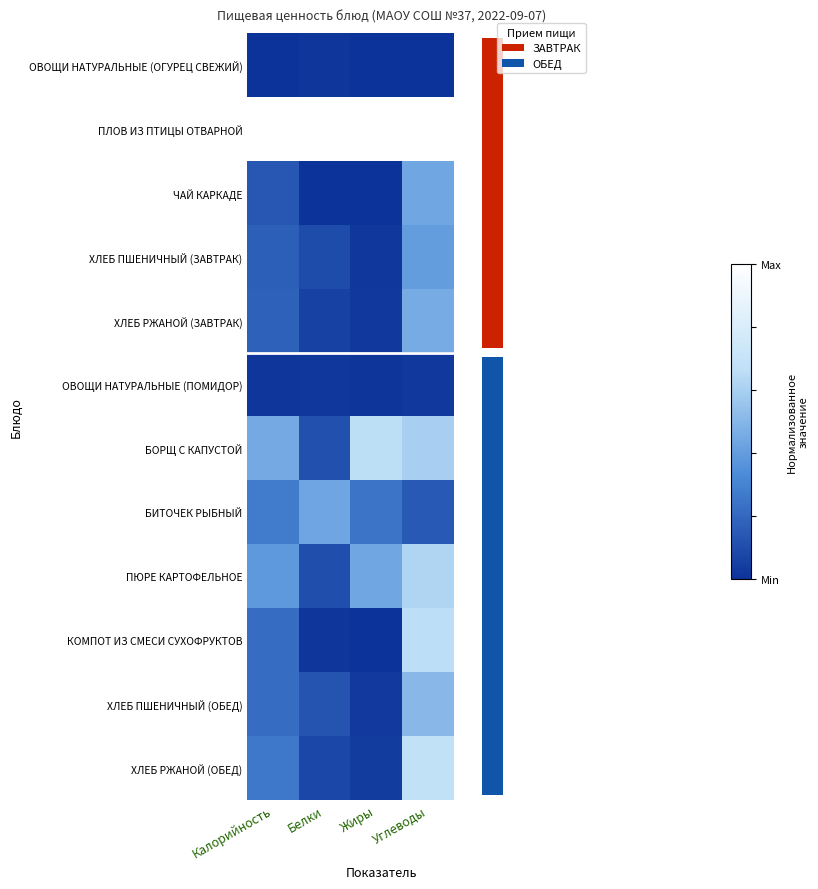

Rank the series at Углеводы from highest to lowest value.

ПЛОВ ИЗ ПТИЦЫ ОТВАРНОЙ, ХЛЕБ РЖАНОЙ (ОБЕД), КОМПОТ ИЗ СМЕСИ СУХОФРУКТОВ, ПЮРЕ КАРТОФЕЛЬНОЕ, БОРЩ С КАПУСТОЙ, ХЛЕБ ПШЕНИЧНЫЙ (ОБЕД), ХЛЕБ РЖАНОЙ (ЗАВТРАК), ЧАЙ КАРКАДЕ, ХЛЕБ ПШЕНИЧНЫЙ (ЗАВТРАК), БИТОЧЕК РЫБНЫЙ, ОВОЩИ НАТУРАЛЬНЫЕ (ПОМИДОР), ОВОЩИ НАТУРАЛЬНЫЕ (ОГУРЕЦ СВЕЖИЙ)